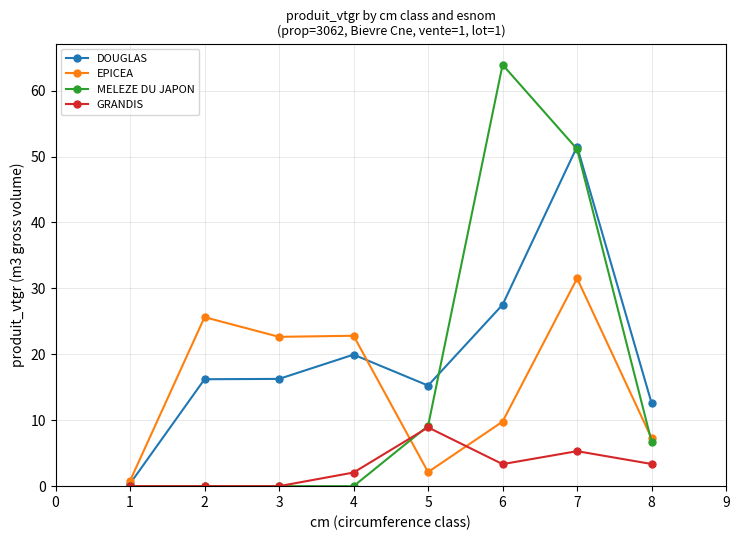

What is the difference between the DOUGLAS values at 4 and 7?

31.6